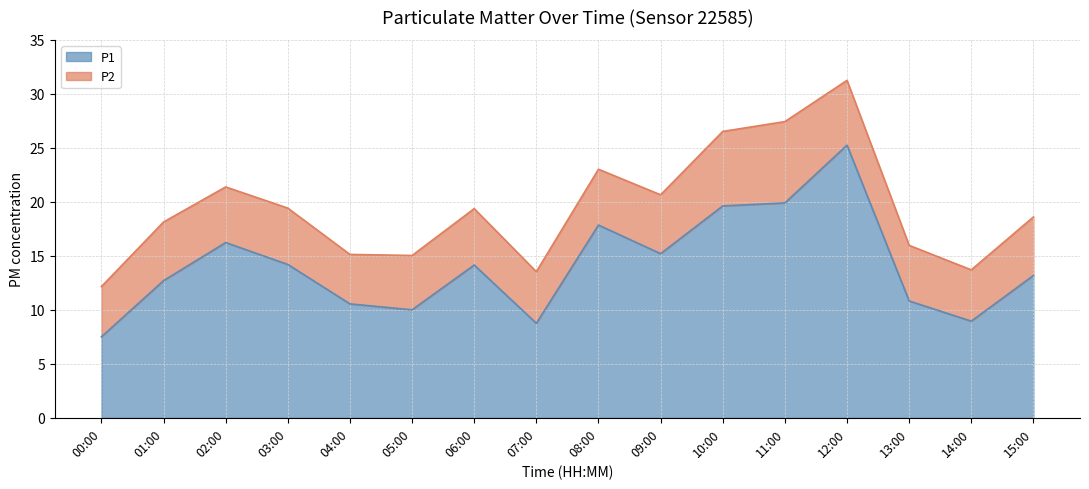

The chart shows a value of 6.9 at 05:00. True or false?

False